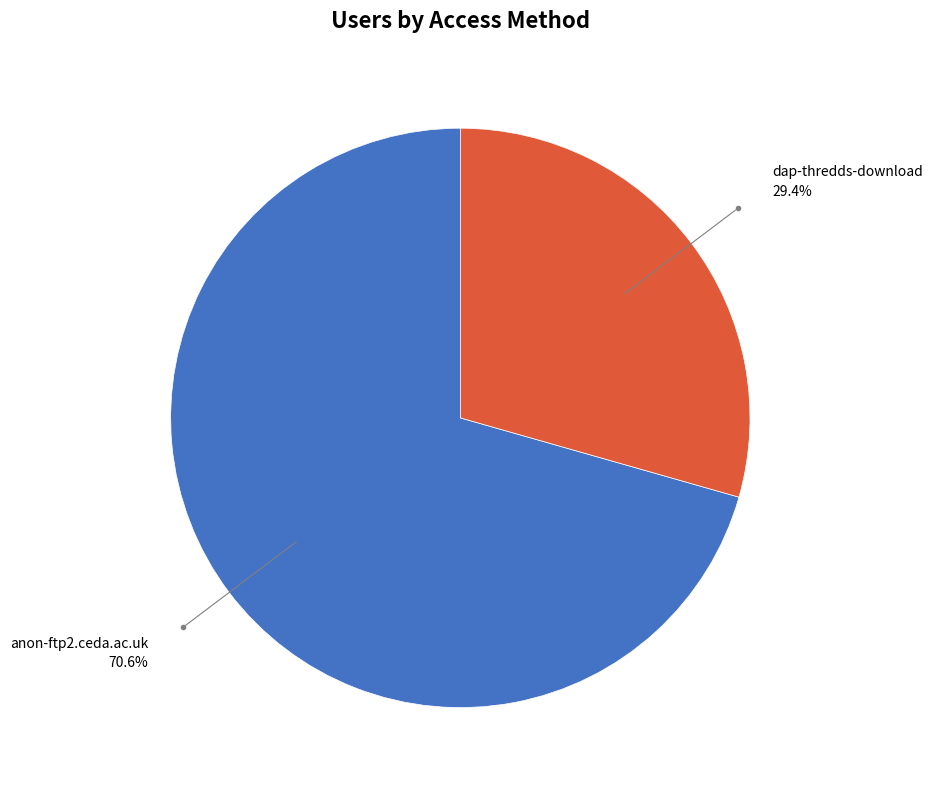

Count the number of slices in the pie.

2